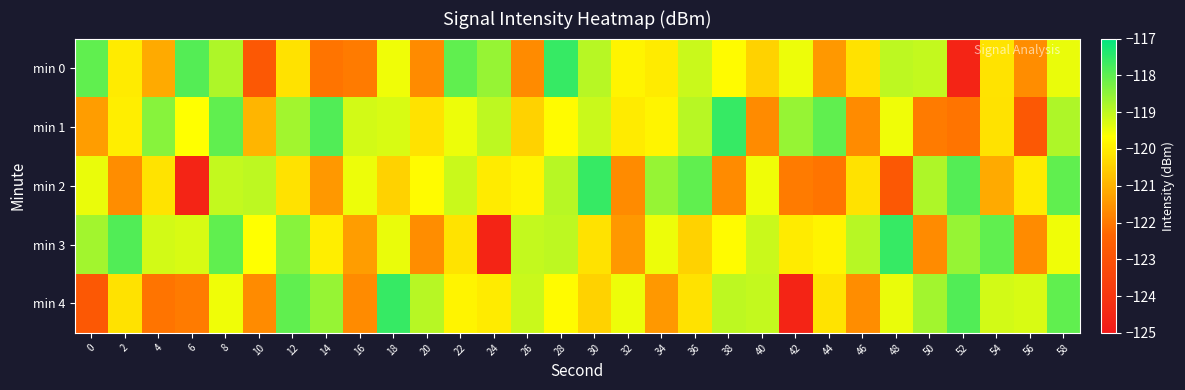

Reading left to right, list all the values displayed in this chart.

min 0: 0=-118.0	2=-120.0	4=-121.1	6=-117.9	8=-118.8	10=-122.8	12=-120.2	14=-122.1	16=-121.9	18=-119.5	20=-121.7	22=-118.0	24=-118.6	26=-121.7	28=-117.6	30=-118.9	32=-119.9	34=-120.0	36=-119.1	38=-119.7	40=-120.5	42=-119.5	44=-121.5	46=-120.2	48=-119.0	50=-119.1	52=-124.6	54=-120.1	56=-121.6	58=-119.4
min 1: 0=-121.4	2=-120.0	4=-118.4	6=-119.7	8=-118.0	10=-121.0	12=-118.7	14=-117.9	16=-119.2	18=-119.3	20=-120.2	22=-119.5	24=-119.0	26=-120.5	28=-119.7	30=-119.1	32=-120.0	34=-119.9	36=-118.9	38=-117.6	40=-121.7	42=-118.6	44=-118.0	46=-121.7	48=-119.5	50=-121.9	52=-122.1	54=-120.2	56=-122.8	58=-118.8
min 2: 0=-119.4	2=-121.6	4=-120.1	6=-124.6	8=-119.1	10=-119.0	12=-120.2	14=-121.5	16=-119.5	18=-120.5	20=-119.7	22=-119.1	24=-120.0	26=-119.9	28=-118.9	30=-117.6	32=-121.7	34=-118.6	36=-118.0	38=-121.7	40=-119.5	42=-121.9	44=-122.1	46=-120.2	48=-122.8	50=-118.8	52=-117.9	54=-121.1	56=-120.0	58=-118.0
min 3: 0=-118.7	2=-117.9	4=-119.2	6=-119.3	8=-118.0	10=-119.7	12=-118.4	14=-120.0	16=-121.4	18=-119.4	20=-121.6	22=-120.1	24=-124.6	26=-119.1	28=-119.0	30=-120.2	32=-121.5	34=-119.5	36=-120.5	38=-119.7	40=-119.1	42=-120.0	44=-119.9	46=-118.9	48=-117.6	50=-121.7	52=-118.6	54=-118.0	56=-121.7	58=-119.5
min 4: 0=-122.8	2=-120.2	4=-122.1	6=-121.9	8=-119.5	10=-121.7	12=-118.0	14=-118.6	16=-121.7	18=-117.6	20=-118.9	22=-119.9	24=-120.0	26=-119.1	28=-119.7	30=-120.5	32=-119.5	34=-121.5	36=-120.2	38=-119.0	40=-119.1	42=-124.6	44=-120.1	46=-121.6	48=-119.4	50=-118.7	52=-117.9	54=-119.2	56=-119.3	58=-118.0